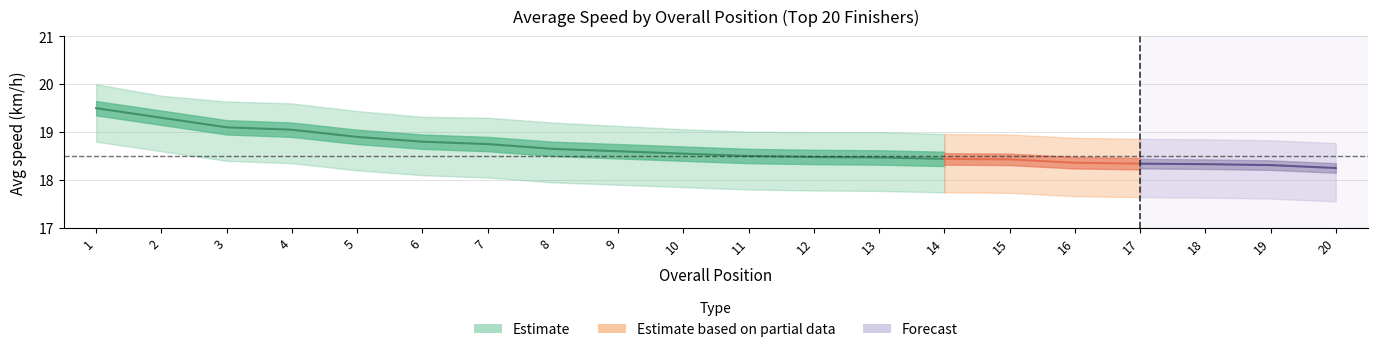

What is the maximum value shown in the chart?

20.0